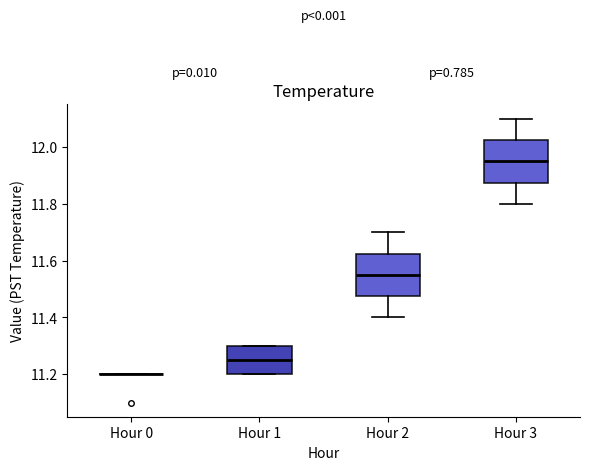

Reading left to right, read every box against the y-axis: the position of its median line, the range the box covers, and the ends of its whiskers. The values are not printed on the chart, so give them approximately, as read against the axis.

Hour 0: box collapsed to a line at 11.20, whiskers 11.20 to 11.20
Hour 1: median 11.26, box 11.20 to 11.30, whiskers 11.20 to 11.30
Hour 2: median 11.56, box 11.48 to 11.62, whiskers 11.40 to 11.70
Hour 3: median 11.96, box 11.88 to 12.02, whiskers 11.80 to 12.10